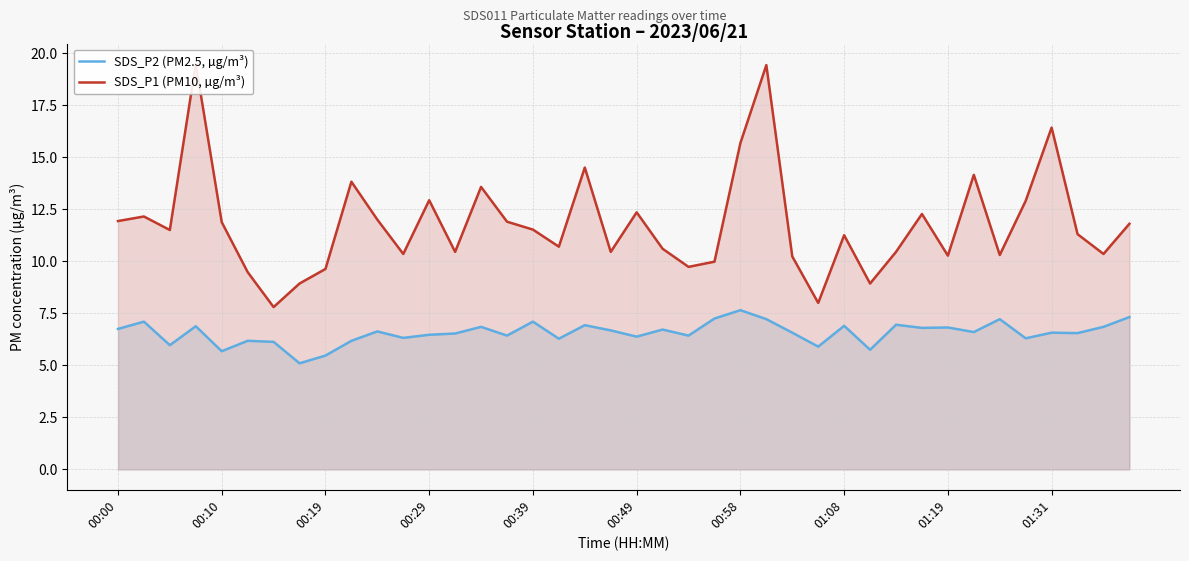

How many values in the SDS_P2 (PM2.5, µg/m³) series exceed 6?

34